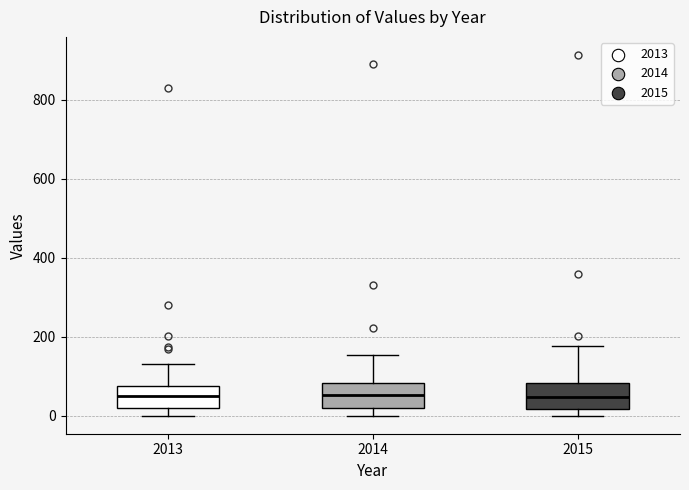

Reading left to right, read every box against the y-axis: the position of its median line, the range the box covers, and the ends of its whiskers. The values are not printed on the chart, so give them approximately, as read against the axis.

2013: median 40, box 20 to 80, whiskers 0 to 140
2014: median 60, box 20 to 80, whiskers 0 to 160
2015: median 40, box 20 to 80, whiskers 0 to 180